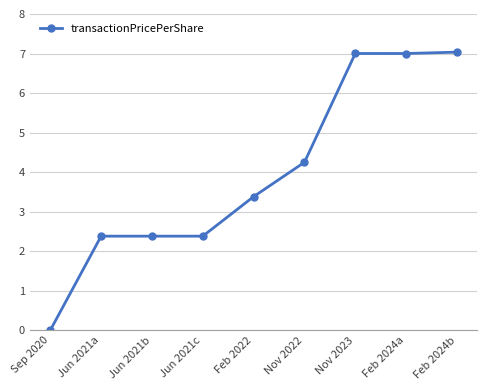

How many data points are less than 3?

4